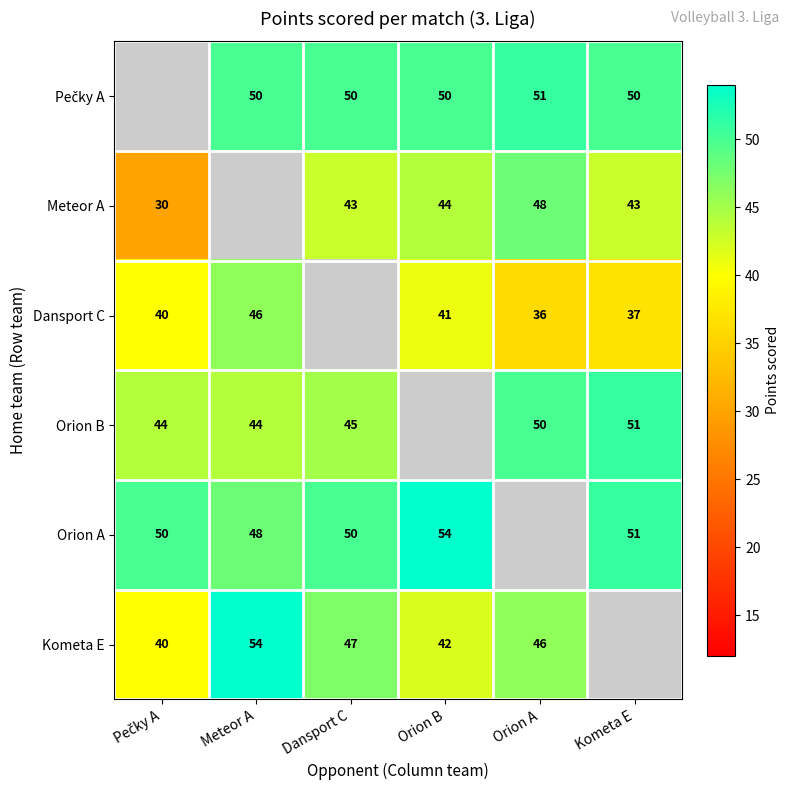

Is it true that Orion B equals 45 at Dansport C?

True